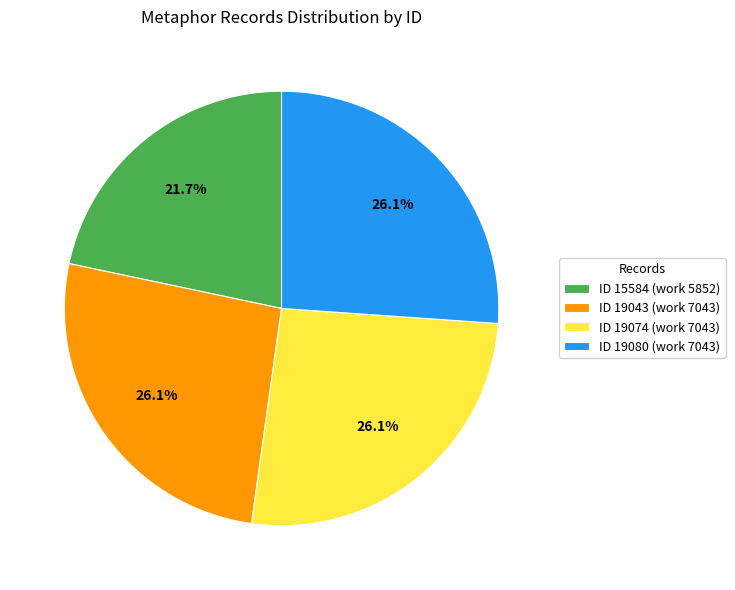

Does ID 19074 (work 7043) account for over 50% of the chart?

No